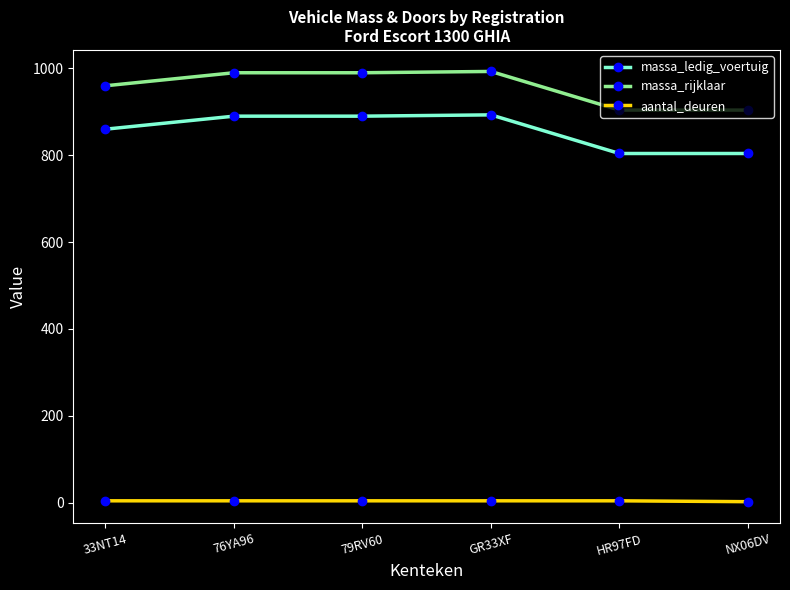

What is the maximum value shown in the chart?

993